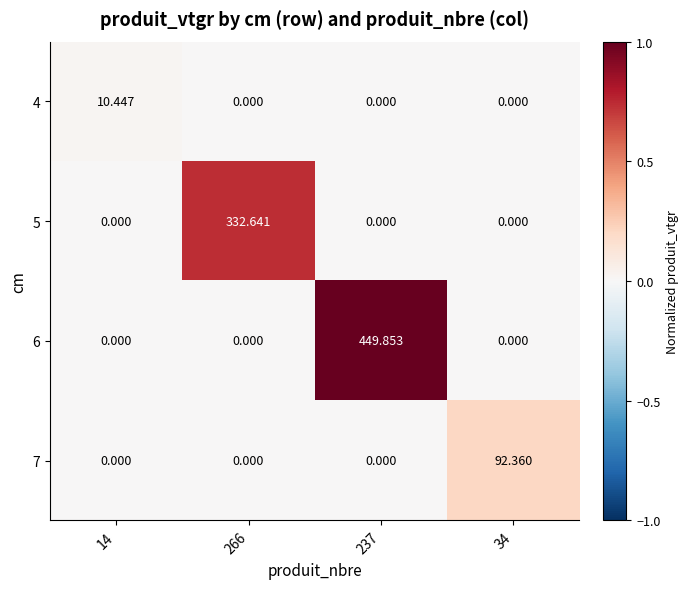

What is the spread (max minus min) of values at 237?

449.9